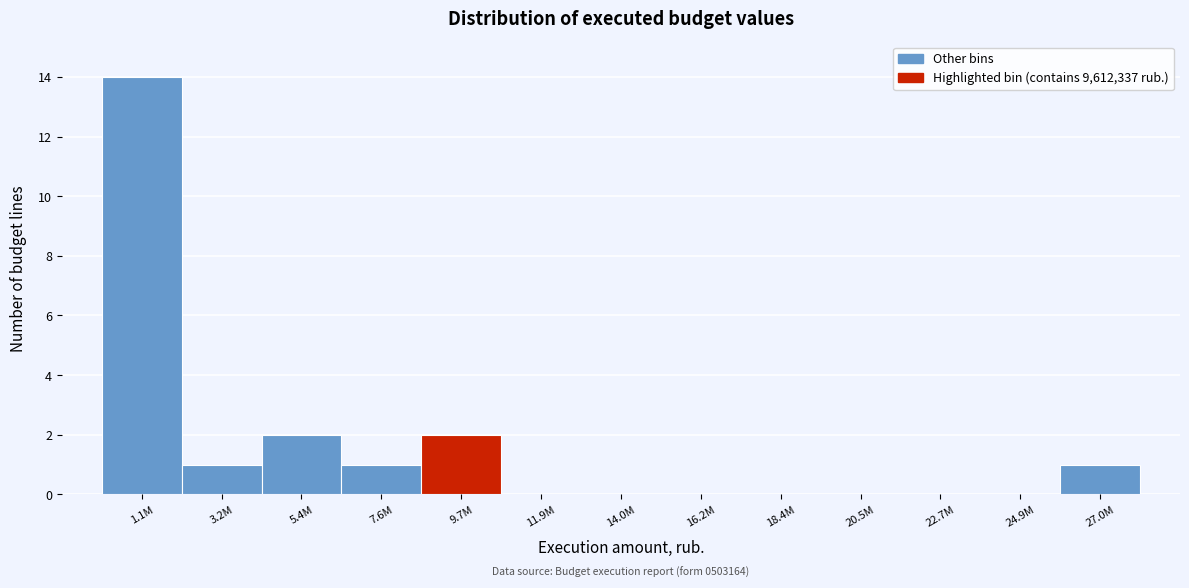

Reading left to right, what are all the values shown in this chart?

1.1M=14	3.2M=1	5.4M=2	7.6M=1	9.7M=2	11.9M=0	14.0M=0	16.2M=0	18.4M=0	20.5M=0	22.7M=0	24.9M=0	27.0M=1